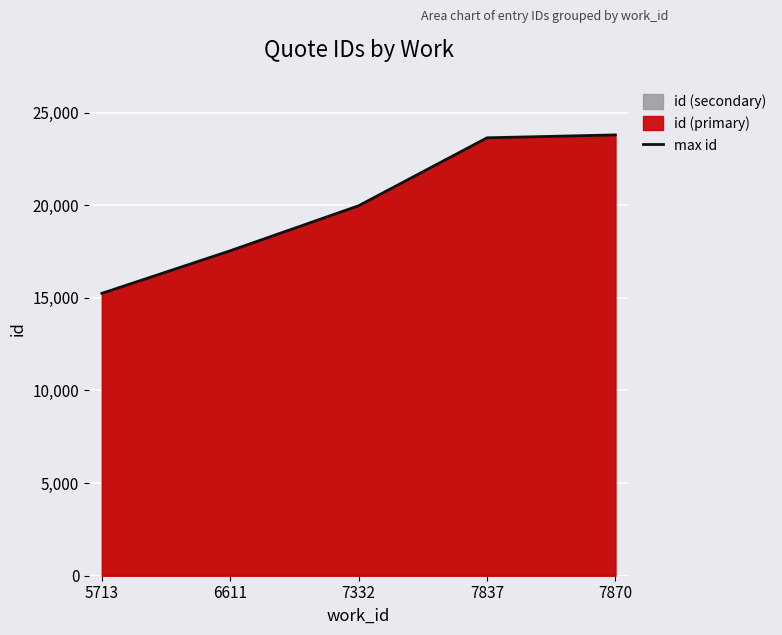

Where does the data first go above 19970?

7837